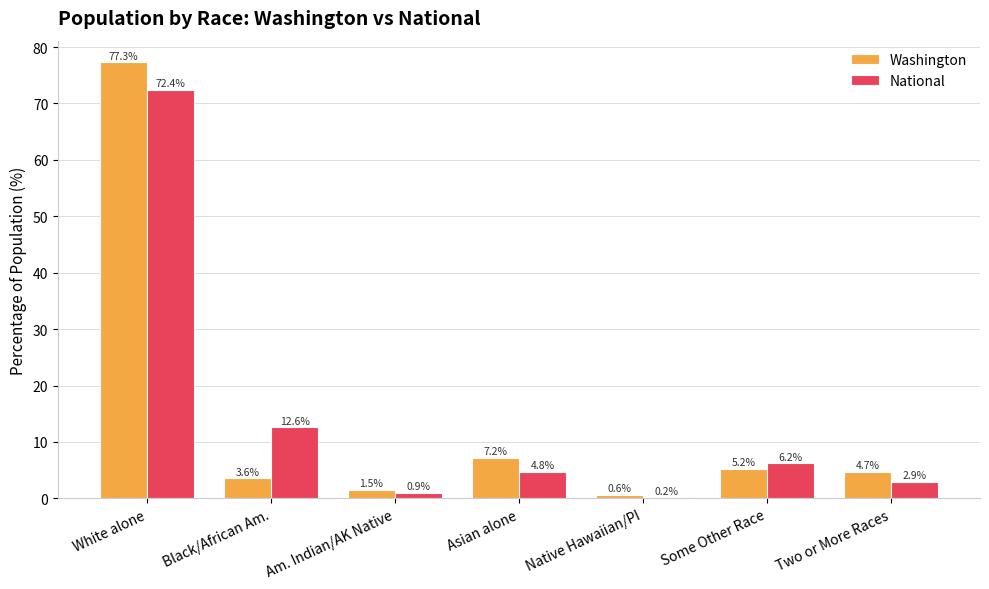

At which label does National first exceed 4?

White alone